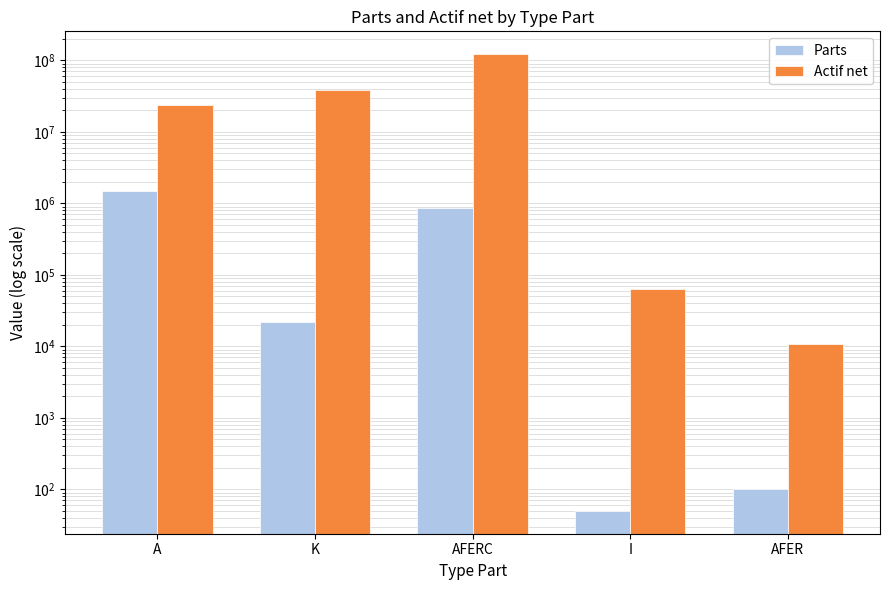

Where is Actif net nearest to the value 60864219?

K